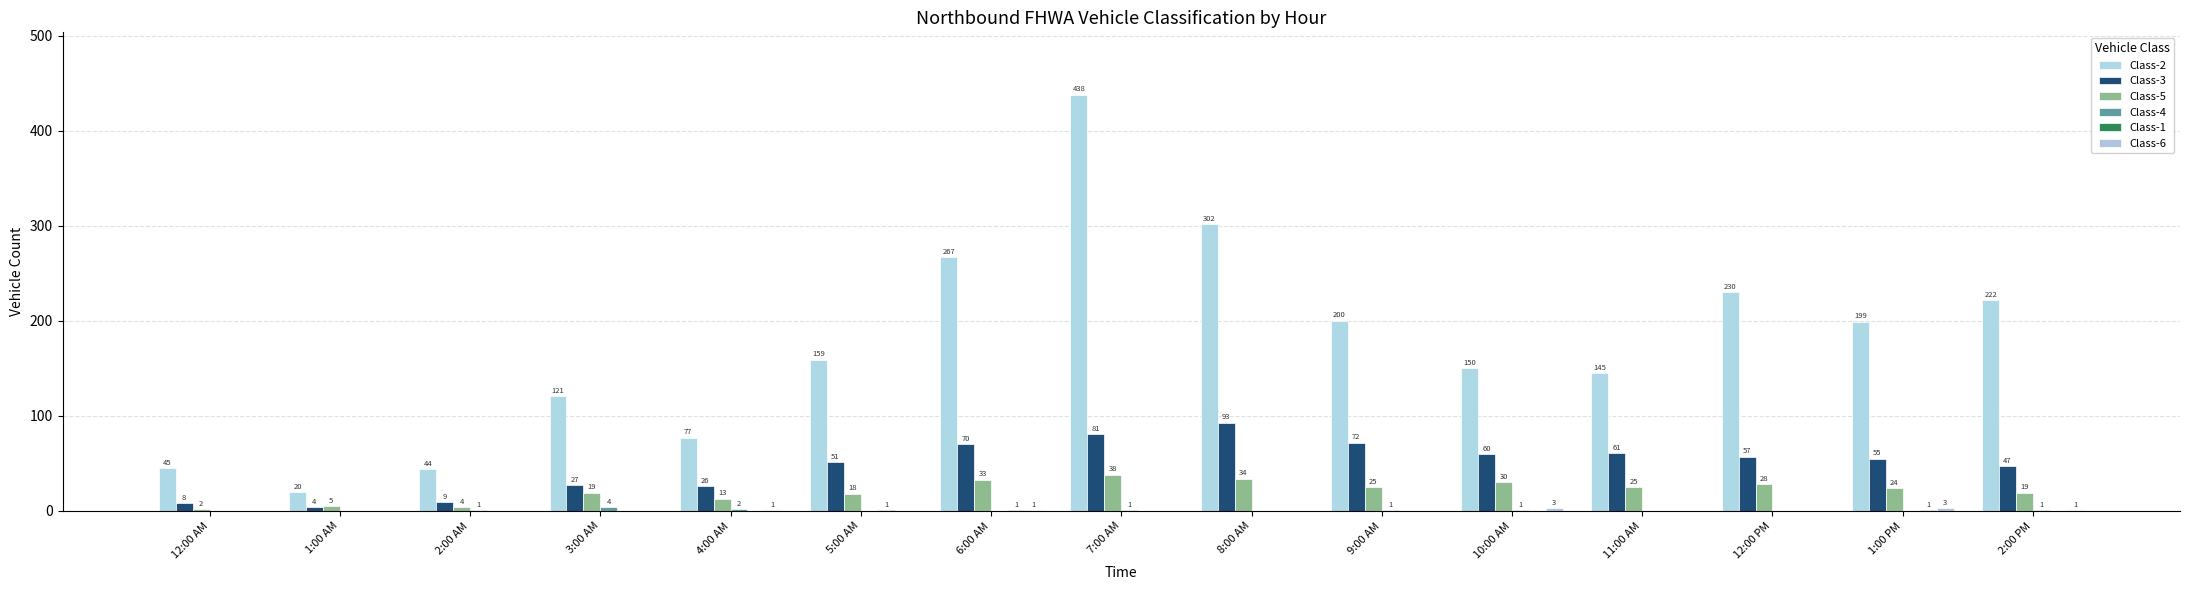

What is the total value across all series at 9:00 AM?

298